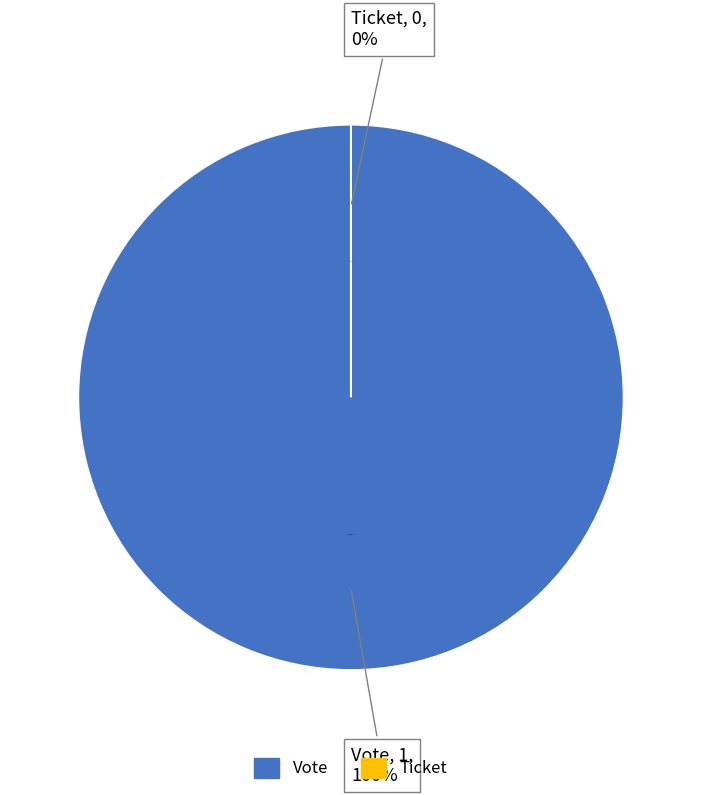

The Vote slice represents 99% of the pie. True or false?

False